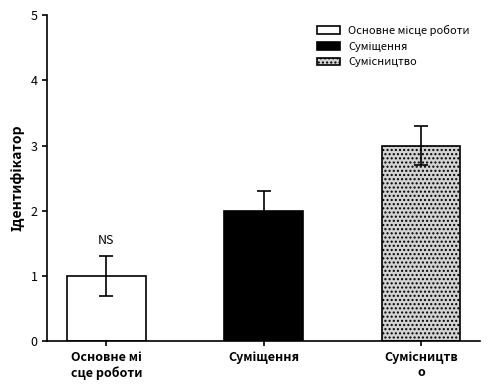

What is the change in value from Основне місце роботи to Сумісництво?

+2